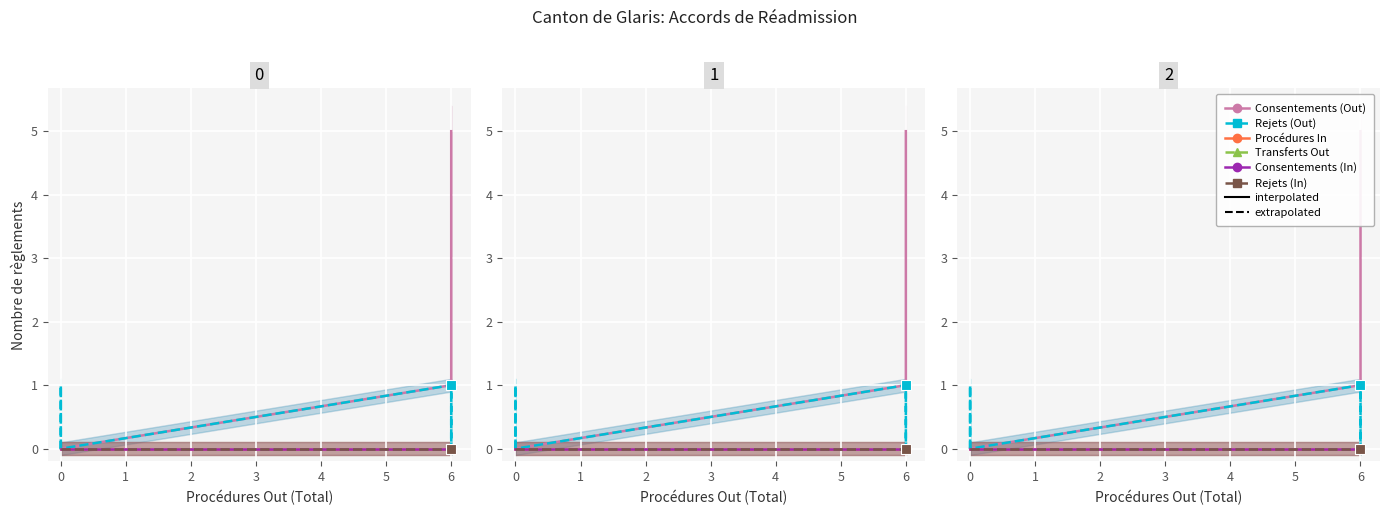

List the series in order of their peak value, lowest first.

Procédures In, Transferts Out, Consentements (In), Rejets (In), Rejets (Out), Consentements (Out)